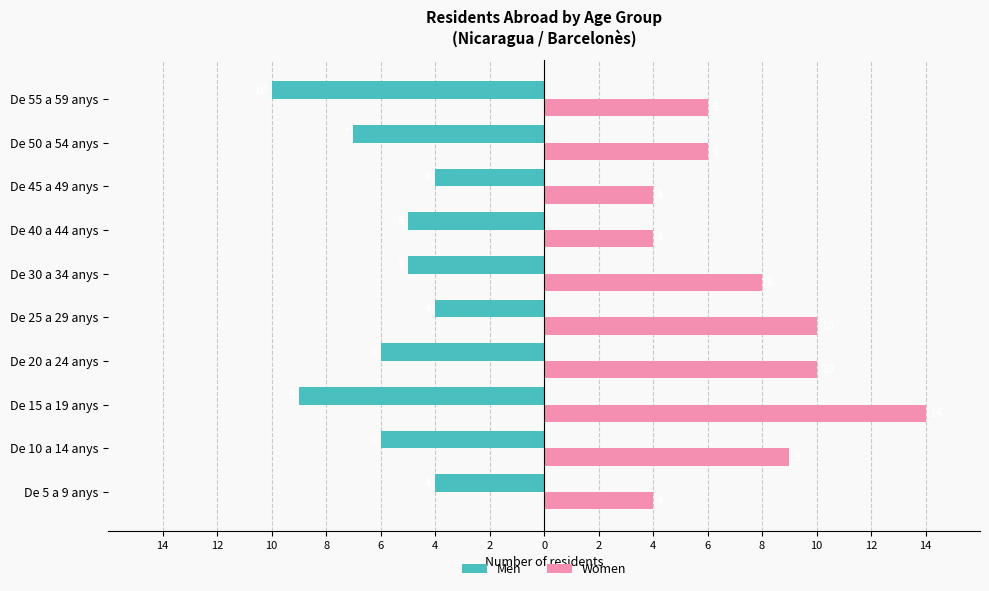

What are all the series names shown in the legend?

Men, Women